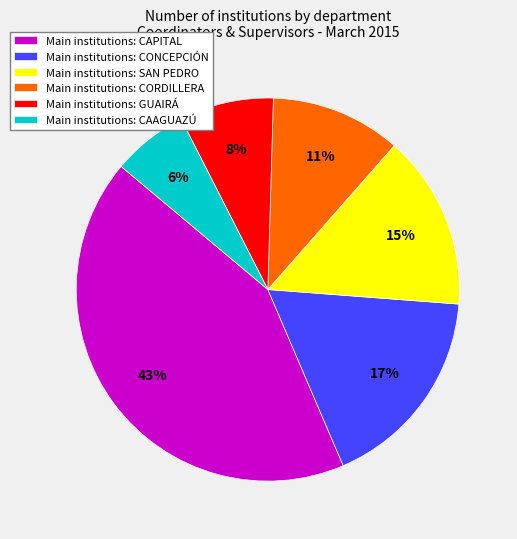

How many segments does this pie chart have?

6